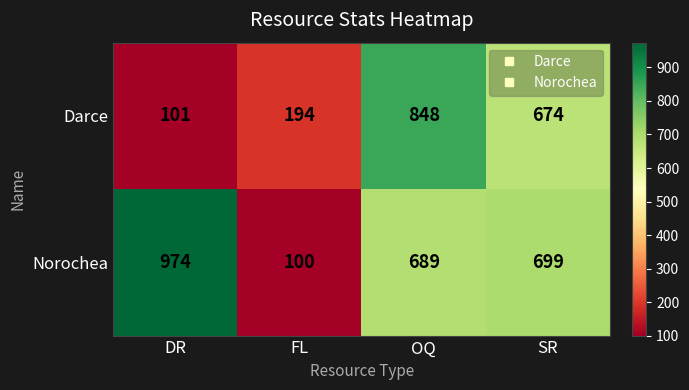

At how many categories does at least one series exceed 501?

3